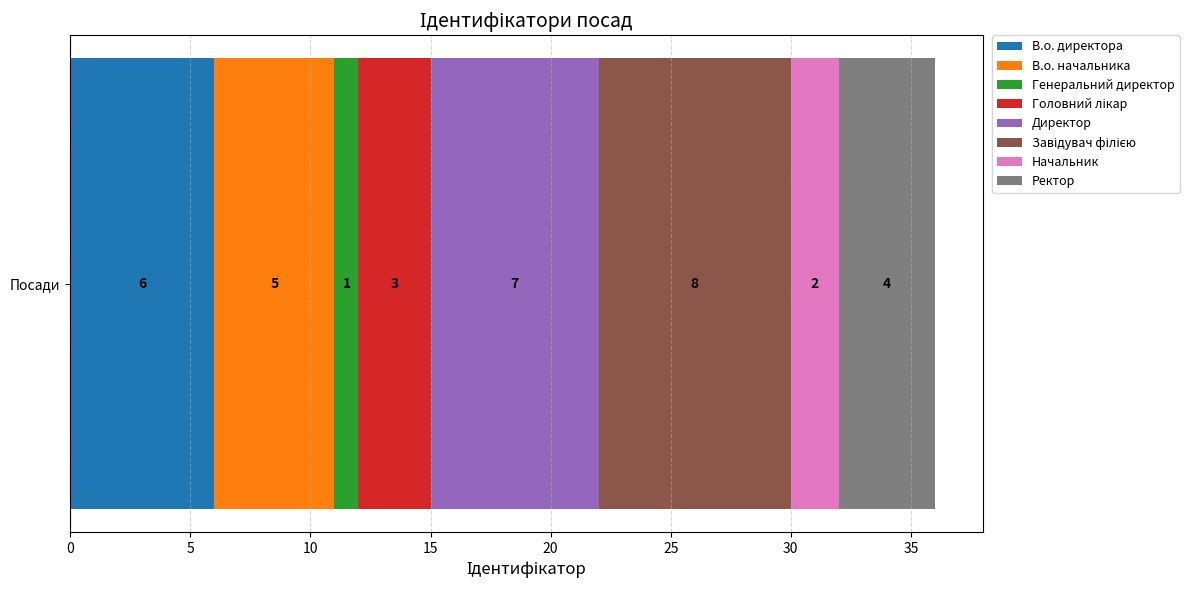

Is it true that В.о. директора equals 6 at Посади?

True